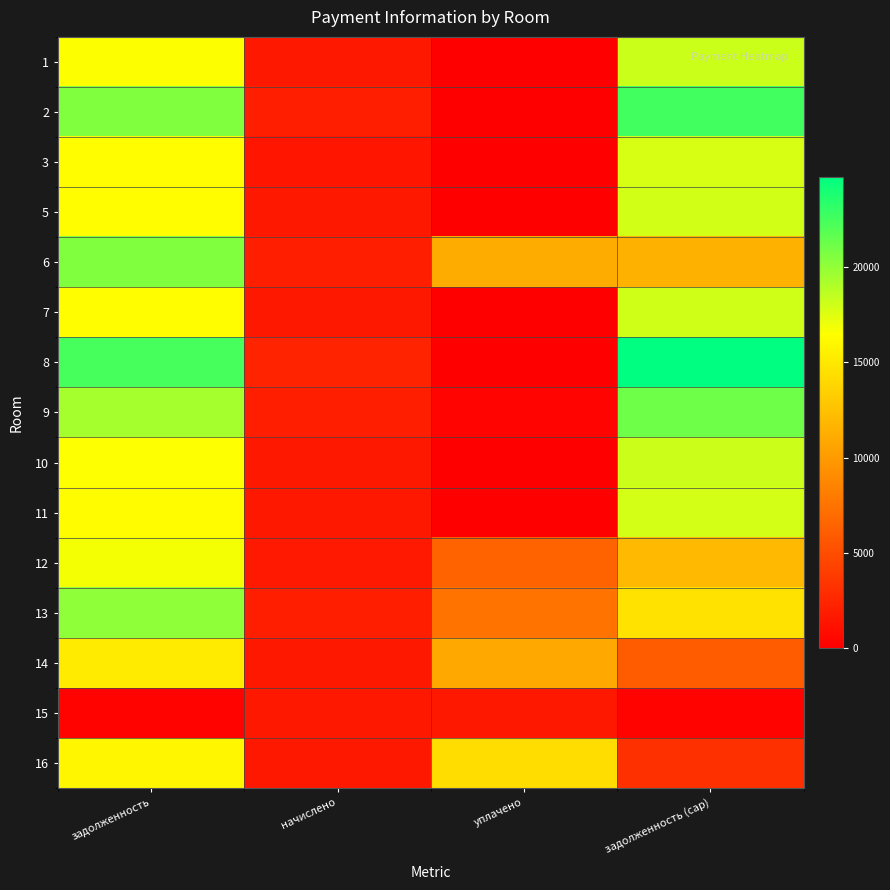

How many categories are shown in the chart?

4